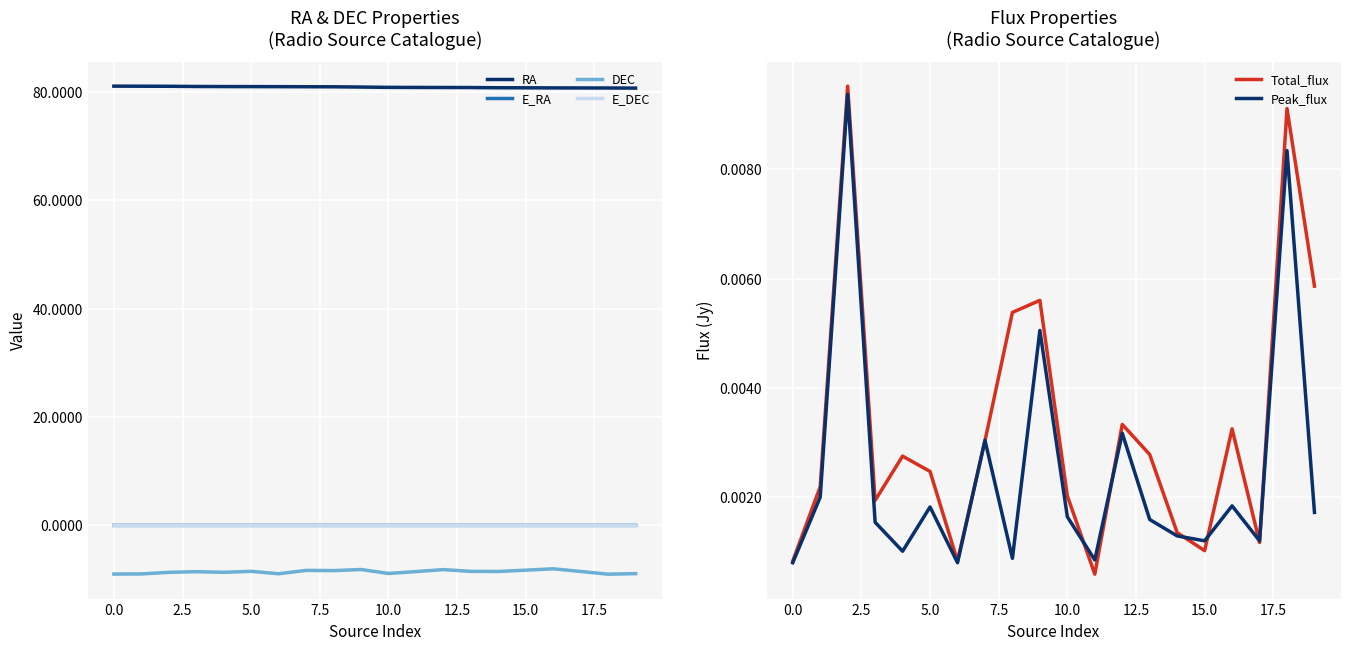

Which series has the largest total across all categories?

RA